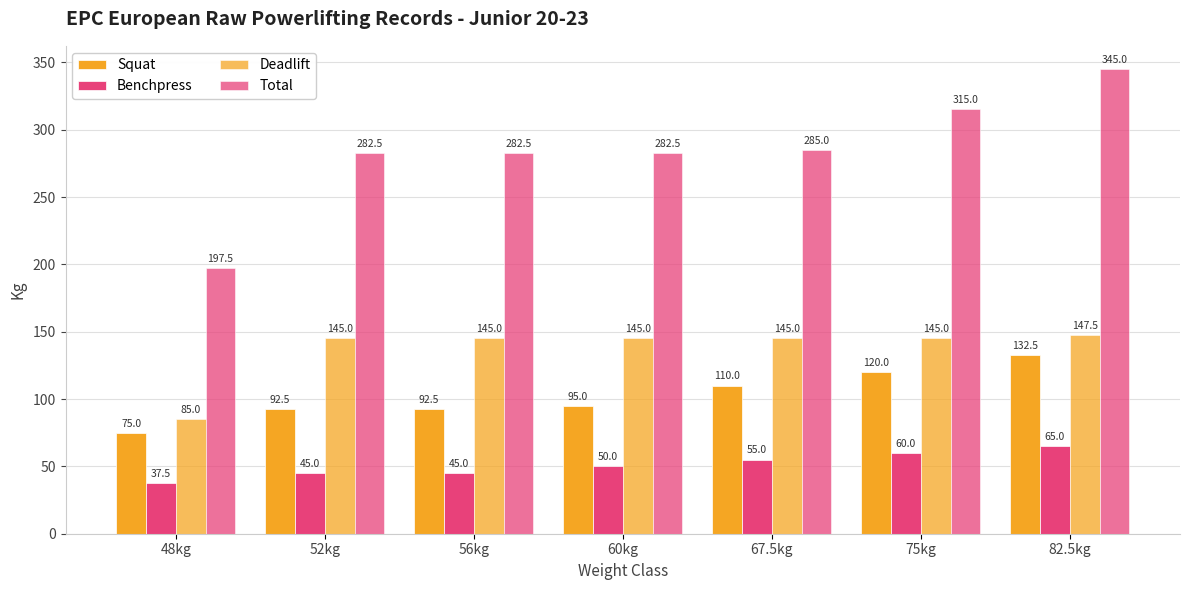

At which category is the sum across all series the highest?

82.5kg